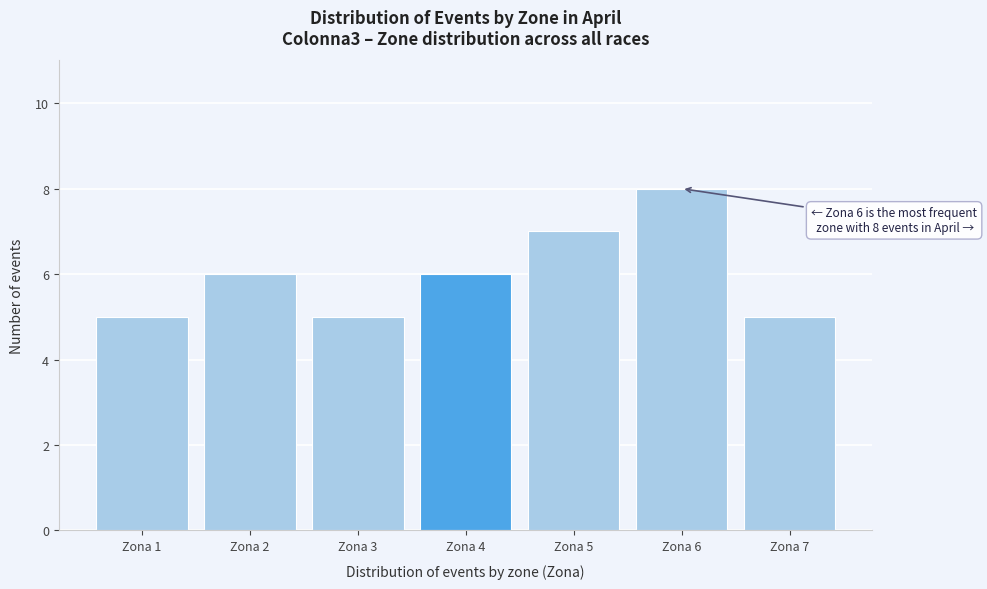

Reading left to right, extract all data points from this chart.

Zona 1=5	Zona 2=6	Zona 3=5	Zona 4=6	Zona 5=7	Zona 6=8	Zona 7=5